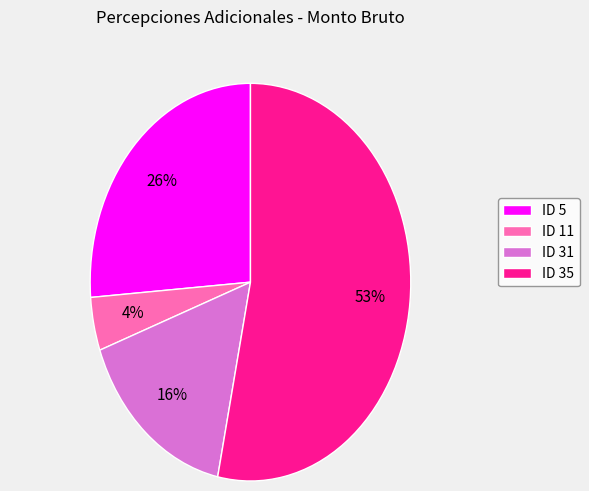

Rank the categories by value from lowest to highest.

ID 11, ID 31, ID 5, ID 35